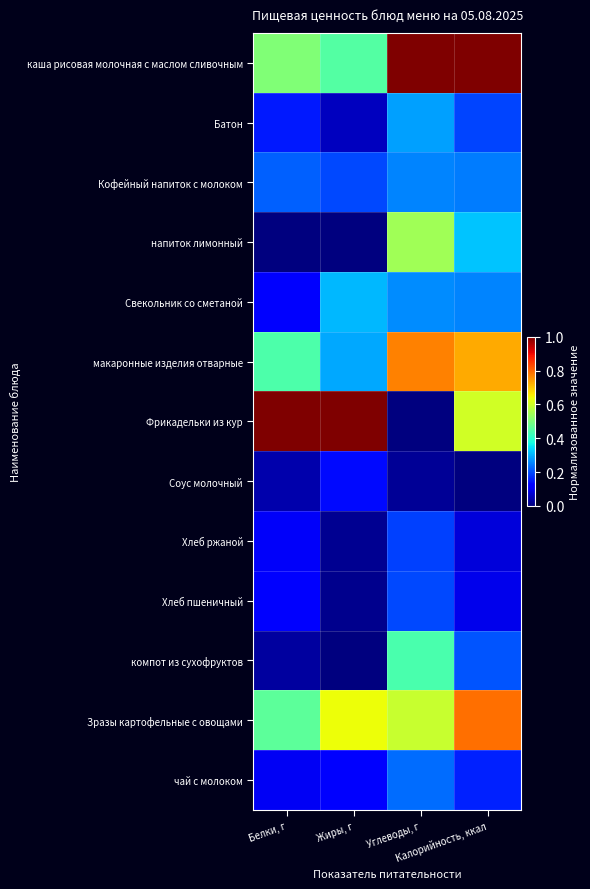

What is the spread (max minus min) of values at Жиры, г?

1.0